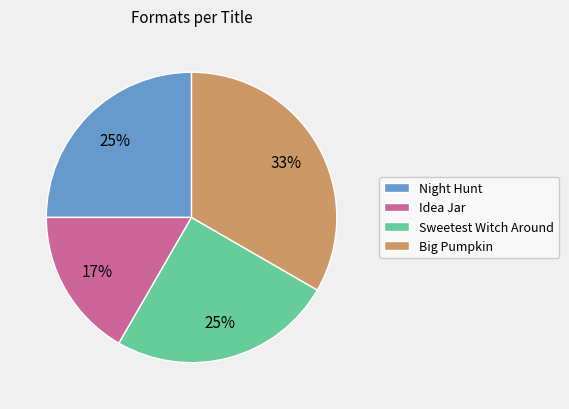

How many segments does this pie chart have?

4